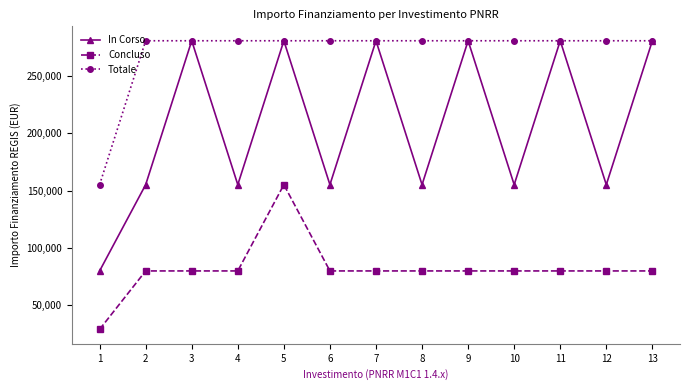

Rank the series by their average value, from lowest to highest.

Concluso, In Corso, Totale